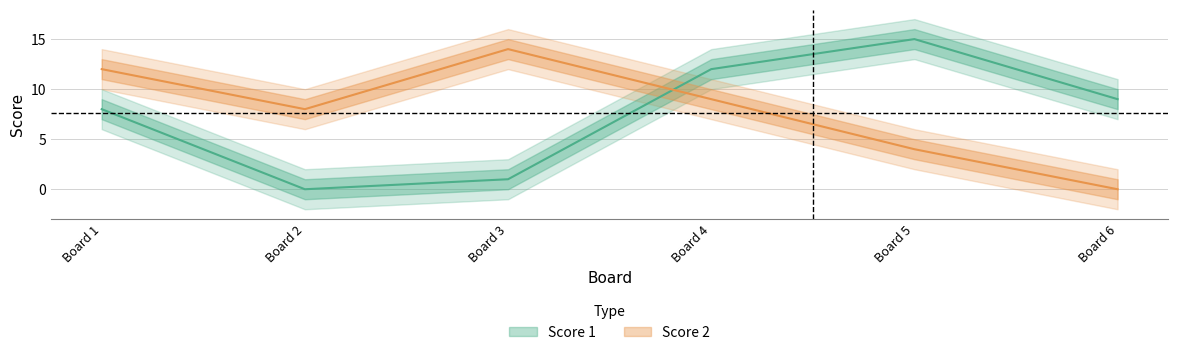

Which series ends up on top after the final intersection of Score 2 and Score 1?

Score 1